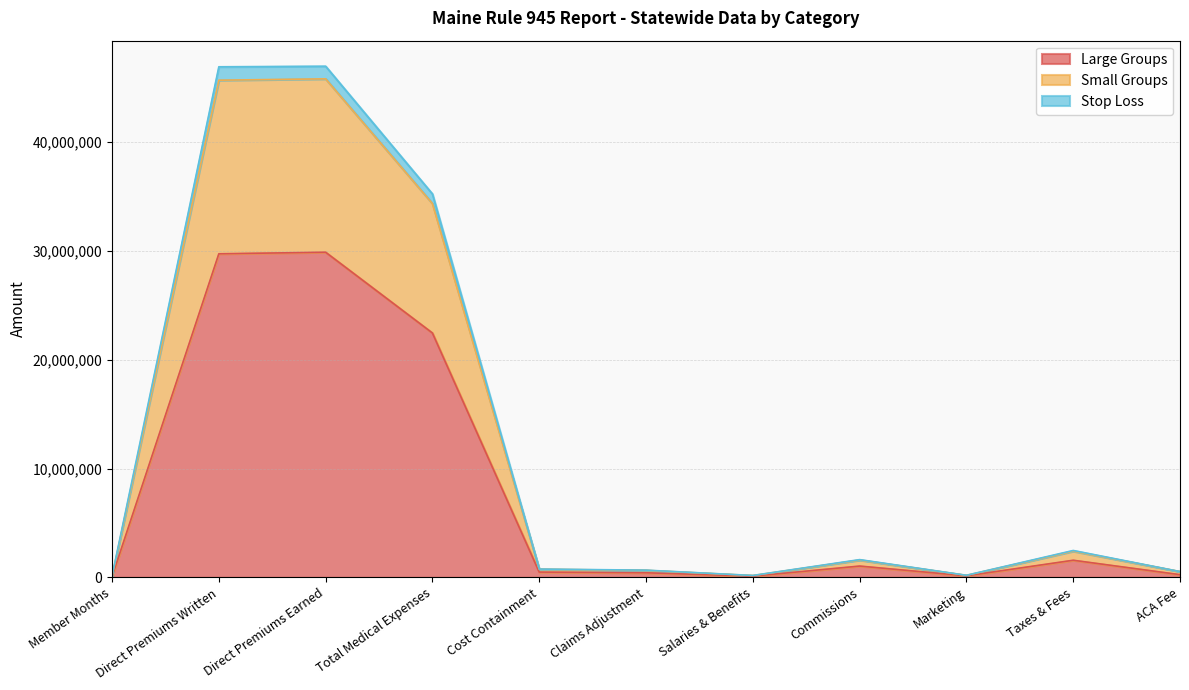

Where is Small Groups nearest to the value 23540773?

Total Medical Expenses